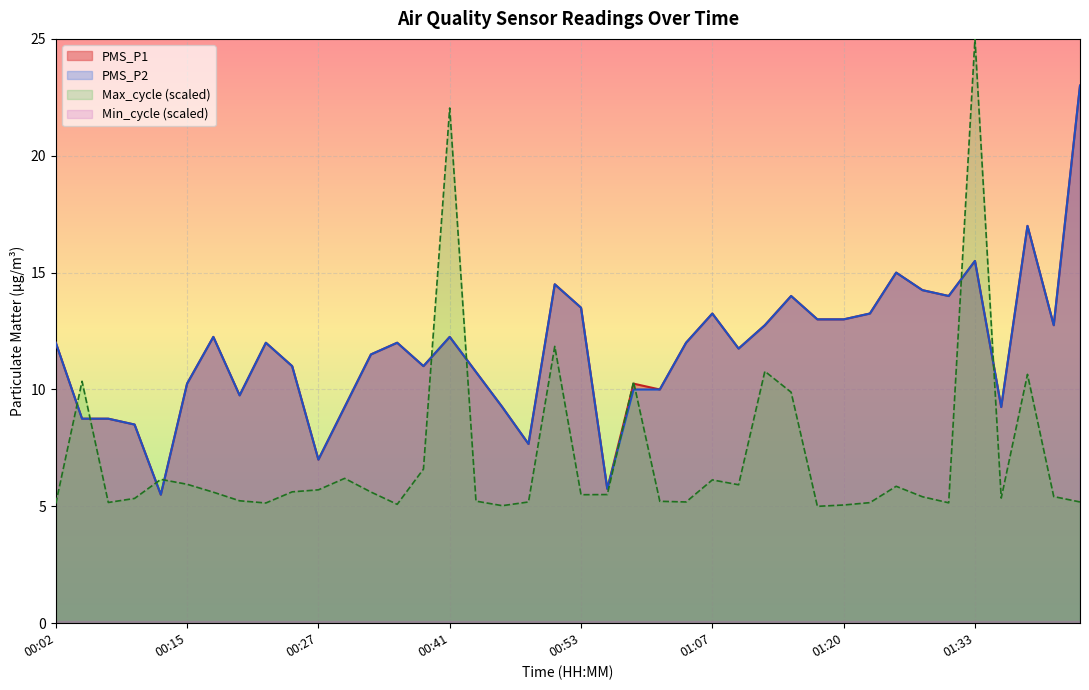

What is the highest value of the PMS_P1 series?

23.0